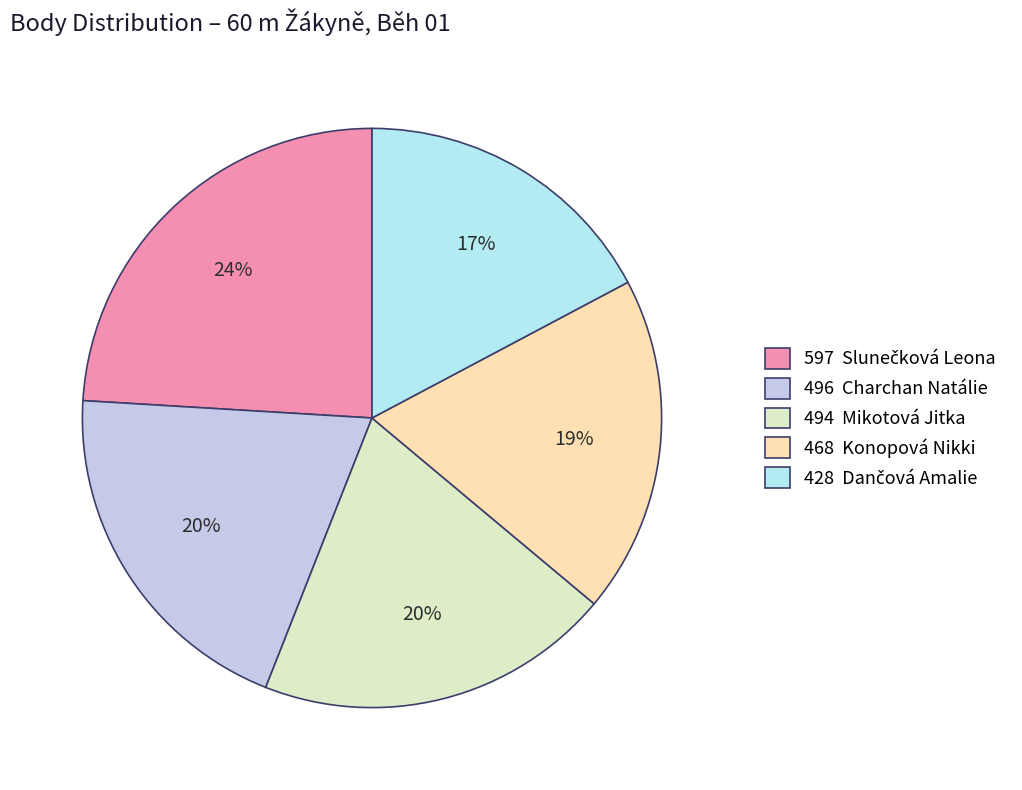

How many slices are in this pie chart?

5